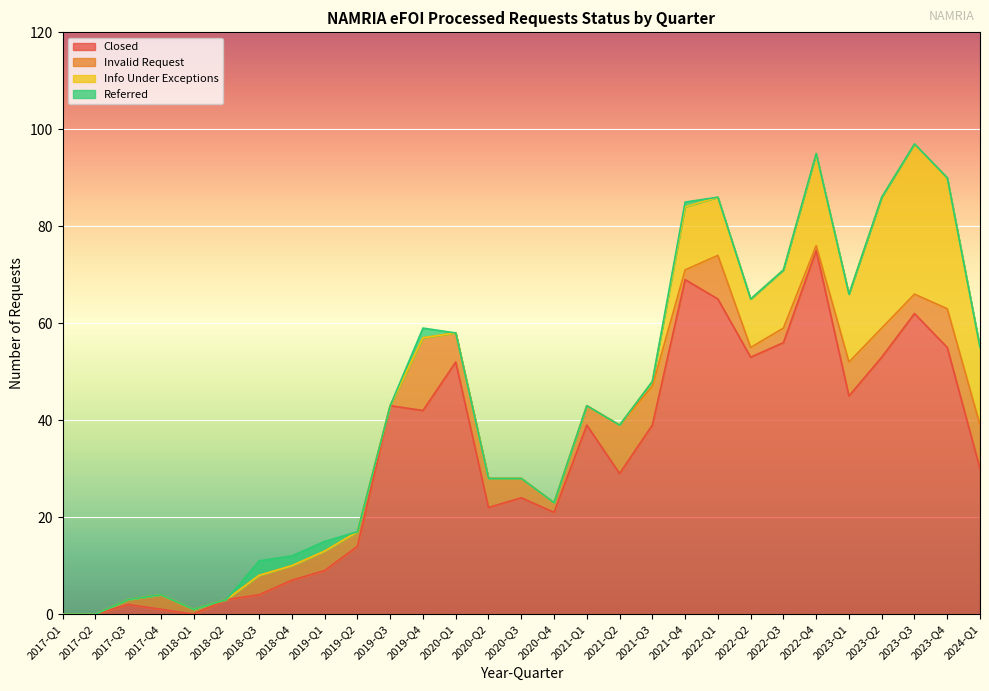

At how many categories does at least one series exceed 72?

1